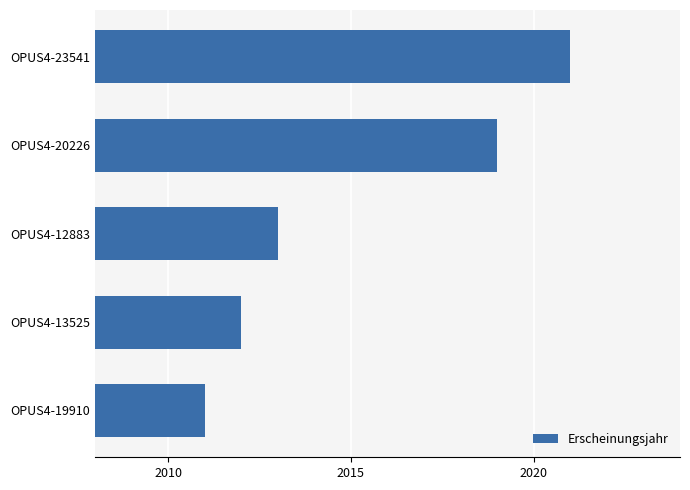

True or false: the data shows 2012 at OPUS4-13525.

True